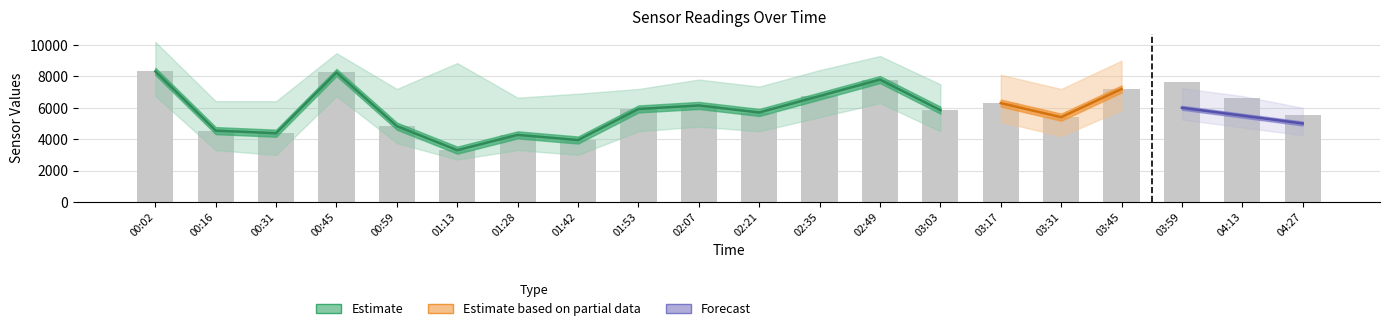

What is the difference between the maximum and minimum values?

5025.0